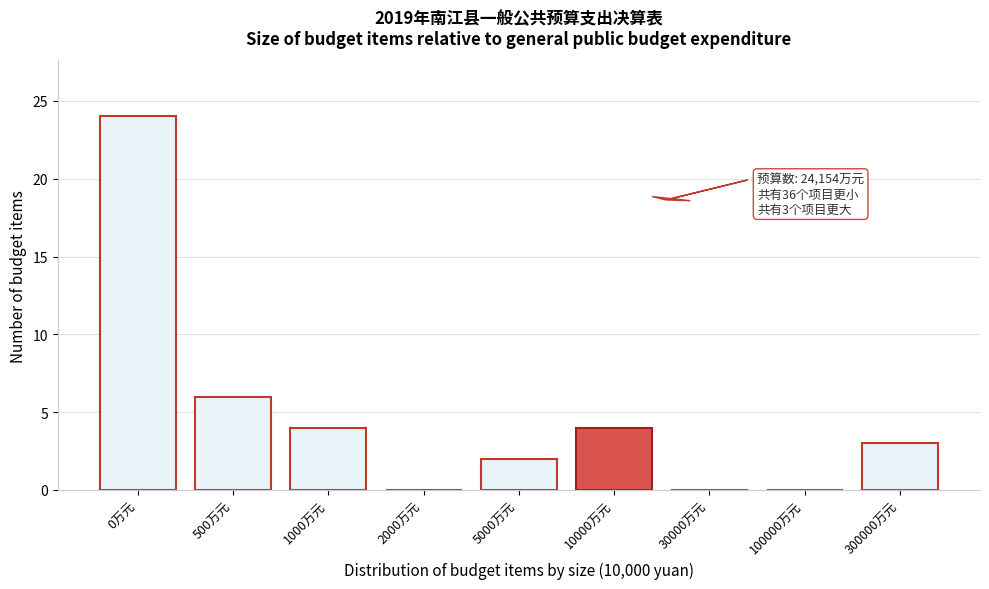

Reading left to right, what are all the values shown in this chart?

0万元=24	500万元=6	1000万元=4	2000万元=0	5000万元=2	10000万元=4	30000万元=0	100000万元=0	300000万元=3